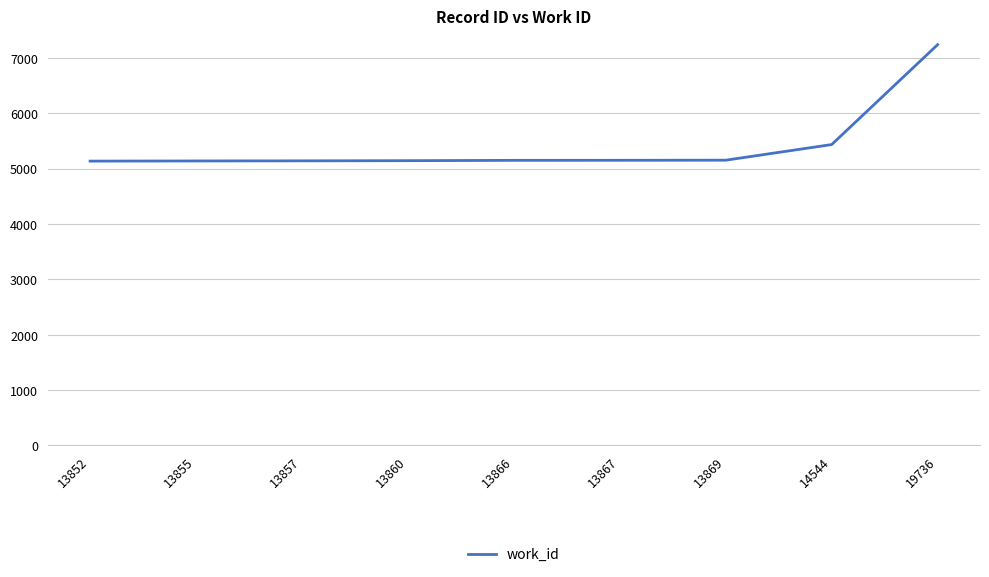

What is the change in value from 13855 to 14544?

+296